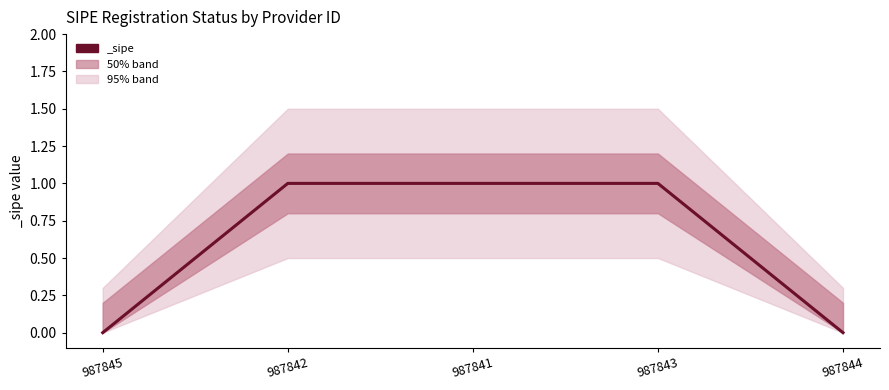

Reading right to left, list all the values displayed in this chart.

987844=0	987843=1	987841=1	987842=1	987845=0